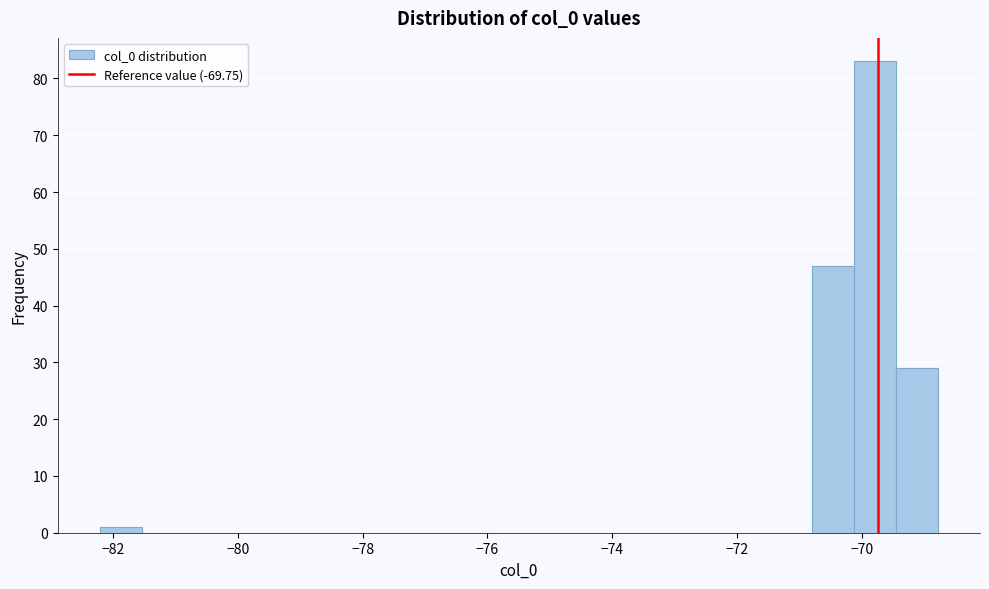

Read against the x-axis, roughly where is the centre of the tallest bar?

-69.8